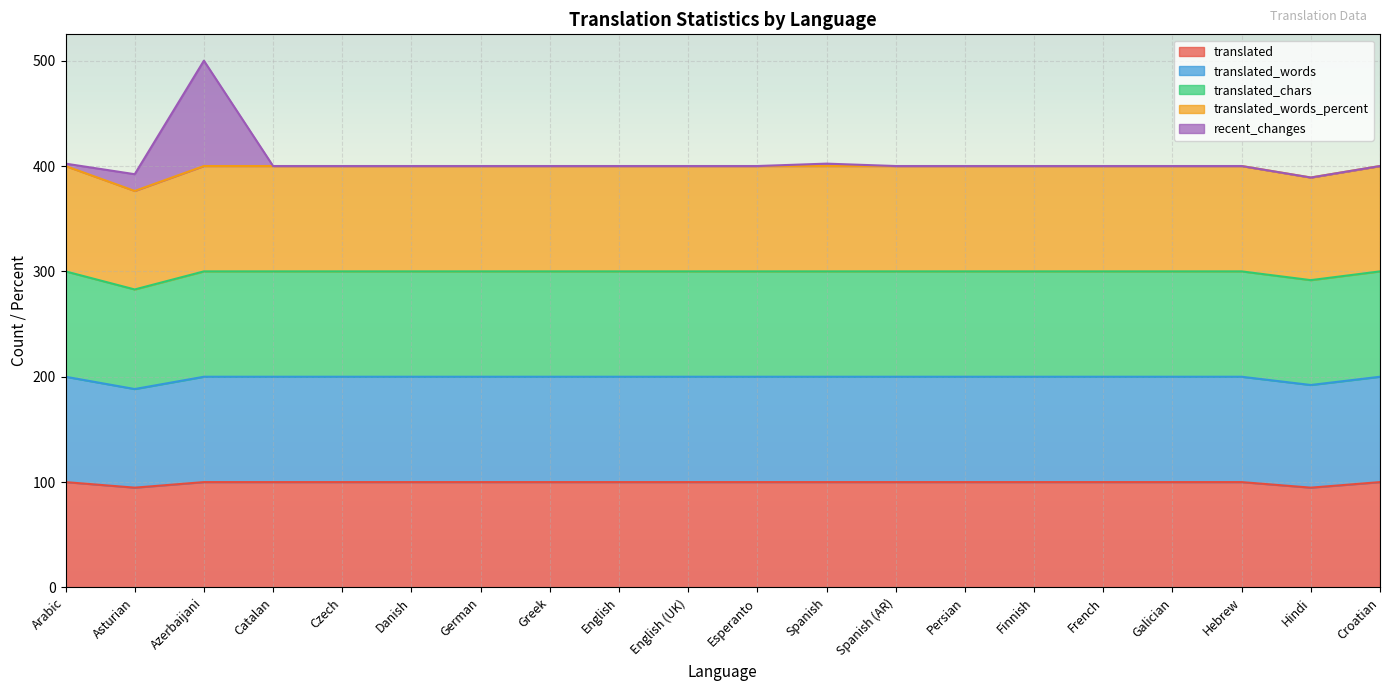

What are all the series names shown in the legend?

translated, translated_words, translated_chars, translated_words_percent, recent_changes